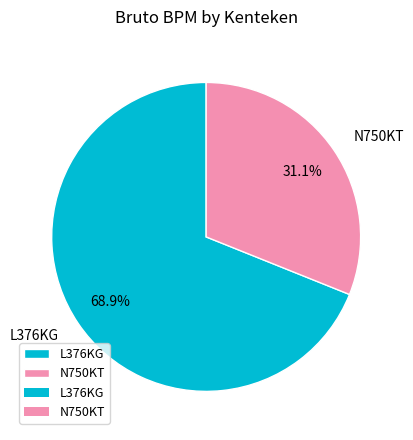

Which slice is the largest?

L376KG